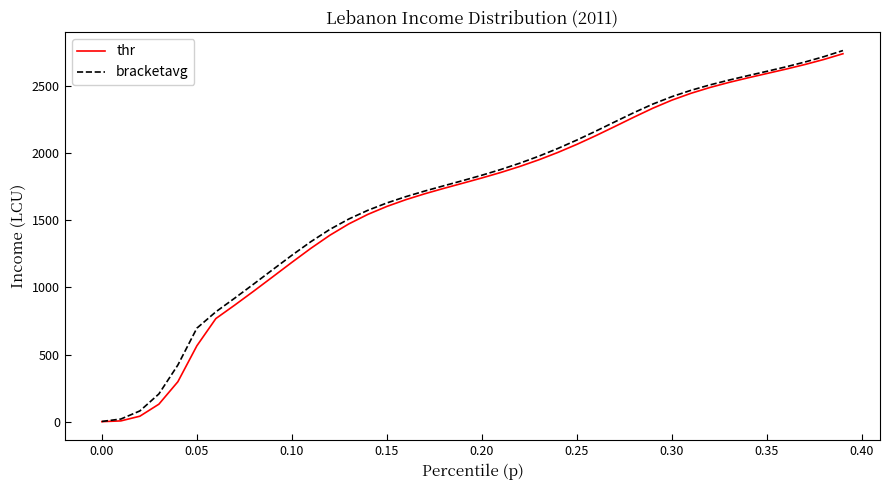

What is the maximum value for bracketavg?

2761.0